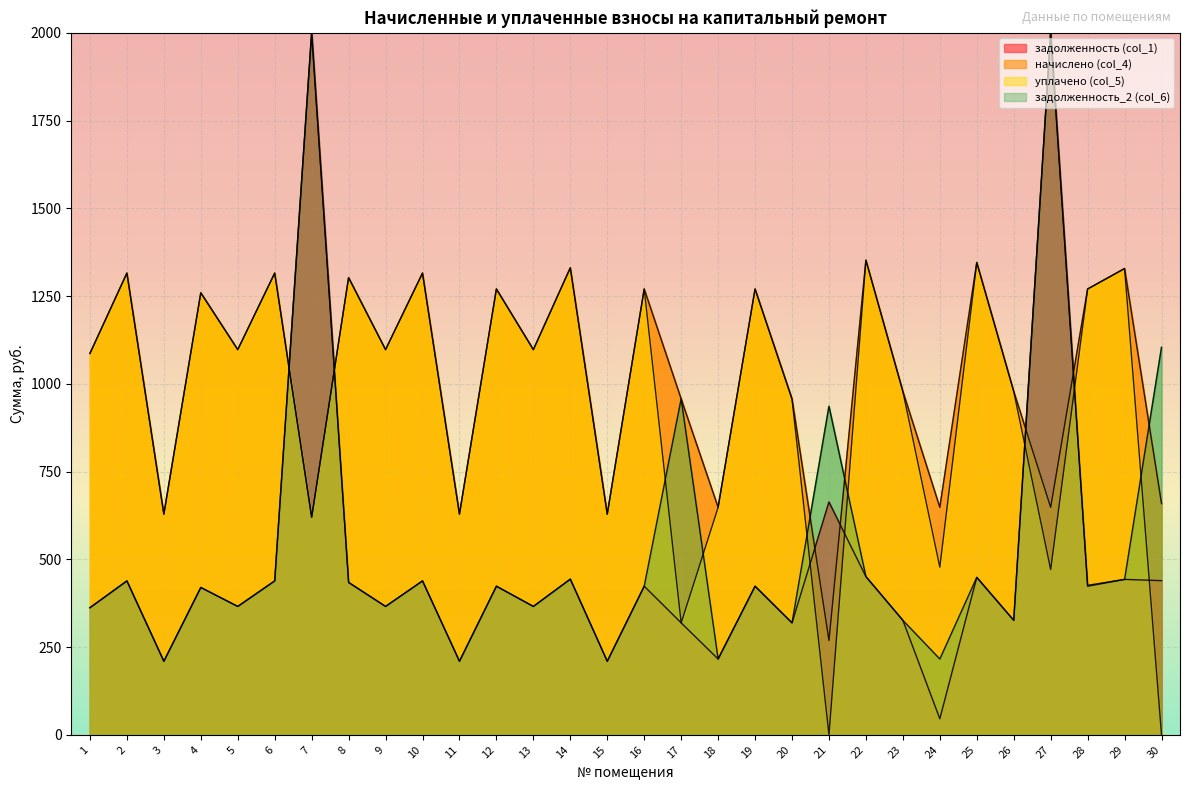

True or false: уплачено (col_5) and начислено (col_4) intersect in this chart.

False